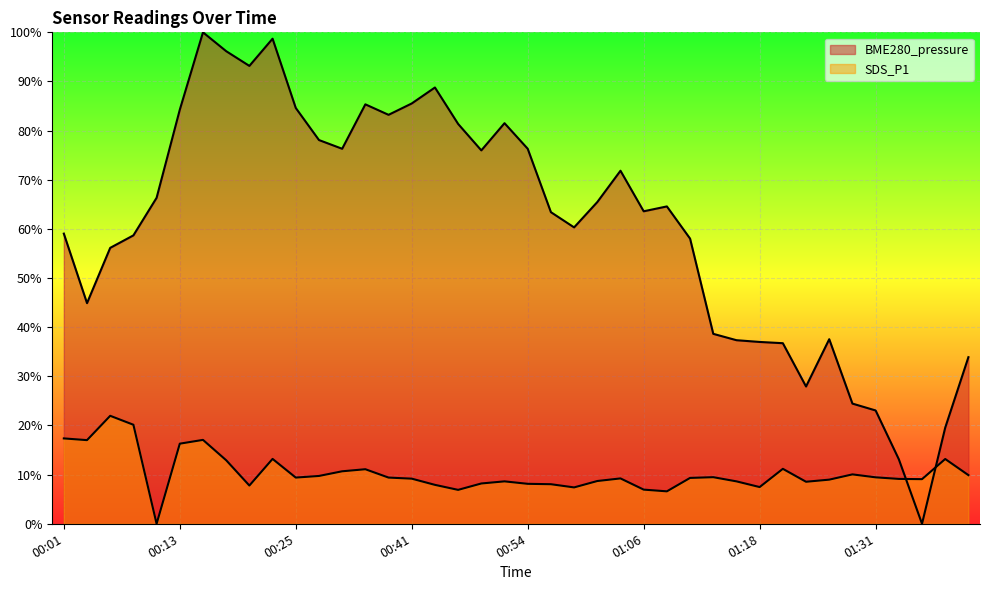

Does the chart display data point markers on the line(s)?

No